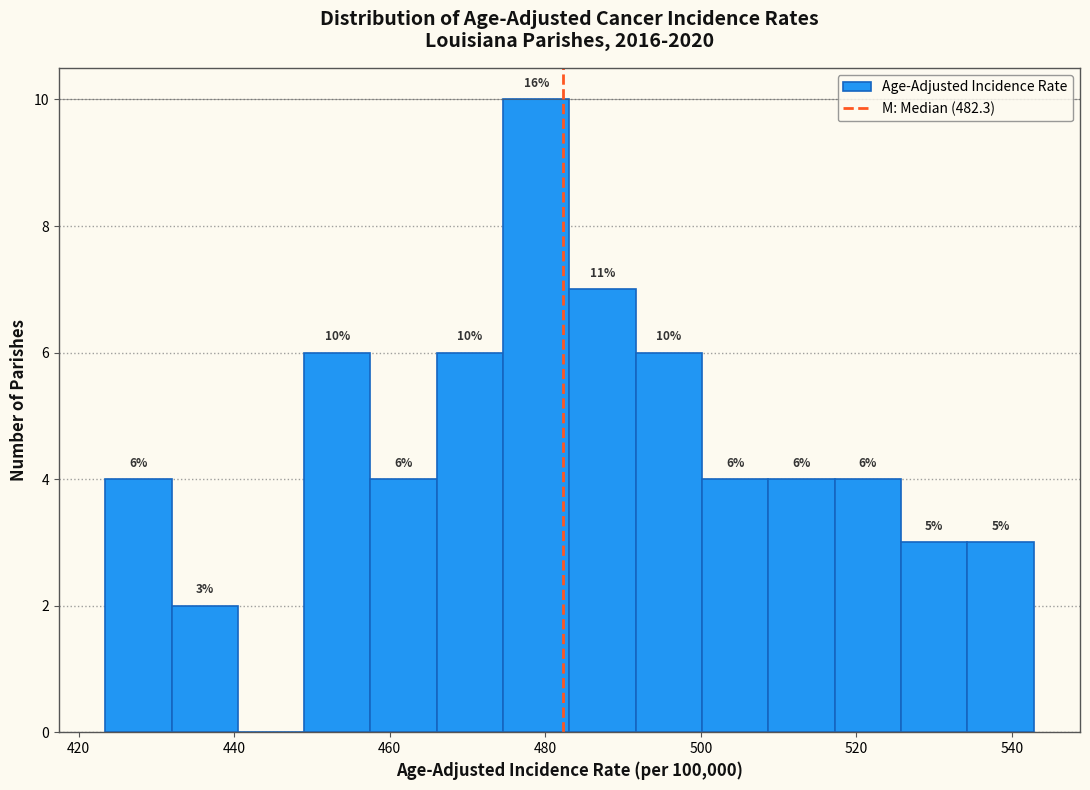

Which range on the x-axis has the tallest bar?

474 to 484